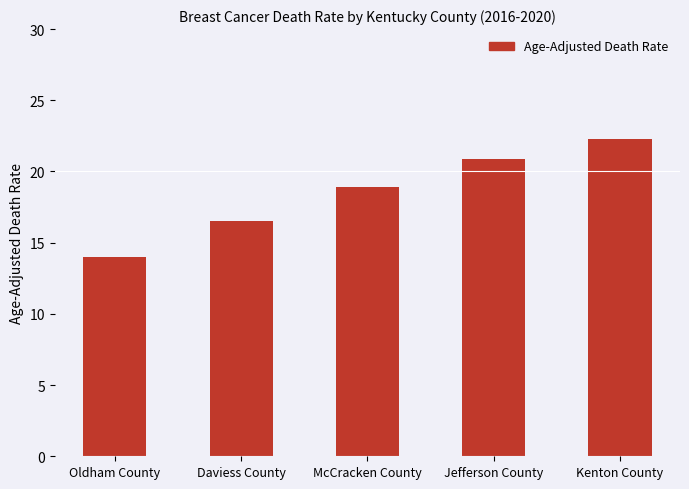

What position from the left is Daviess County?

2